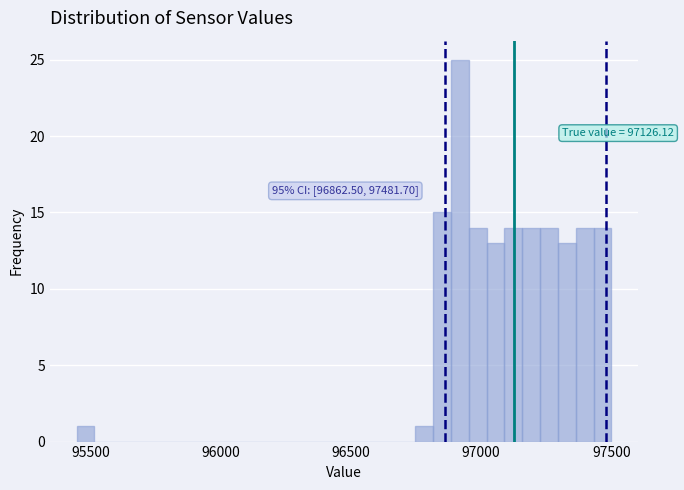

Around what value on the x-axis is the tallest bar? Give the approximate position of its centre, as read against the axis.

96900